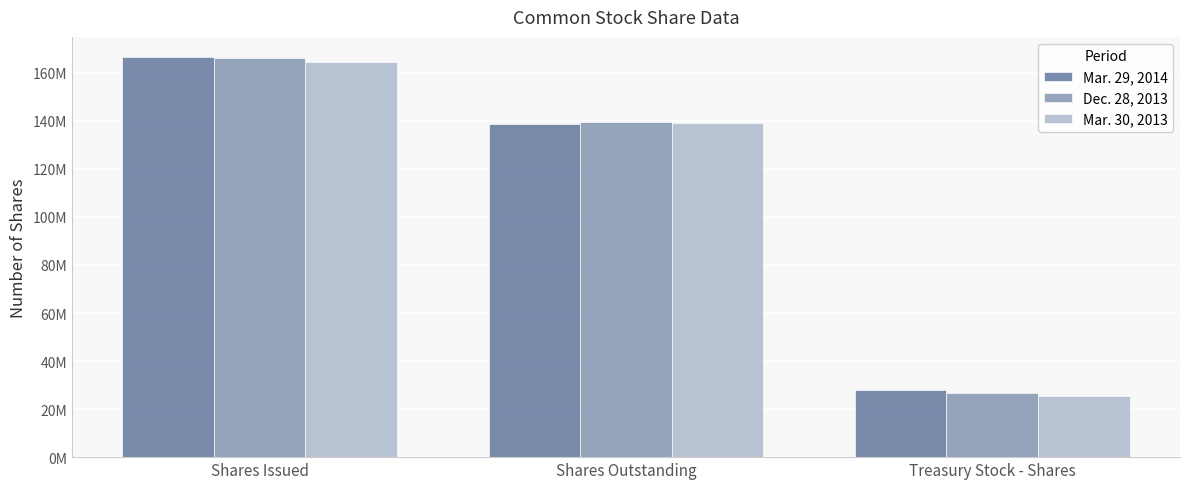

What is the sum of the Mar. 30, 2013 values at Shares Issued and Treasury Stock - Shares?

189836000